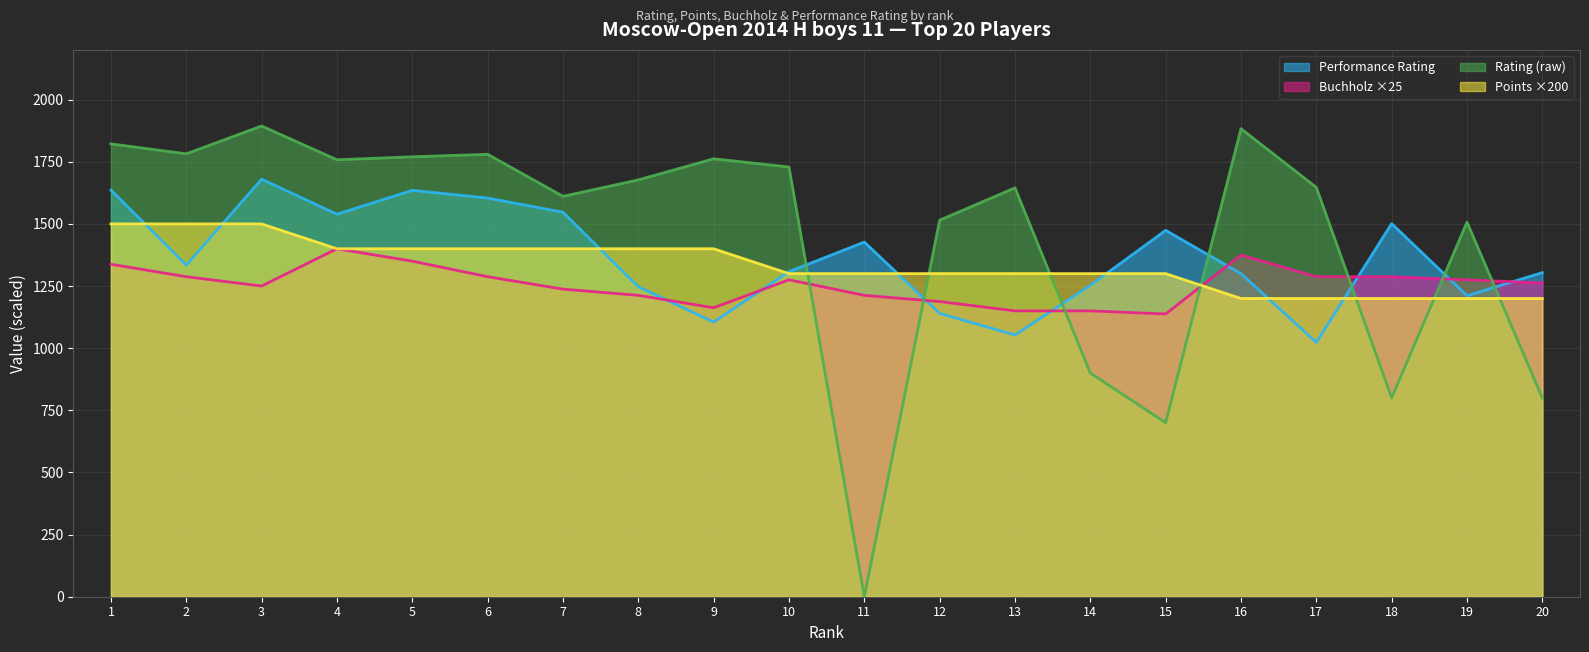

What is the sum of the Rating values at 11 and 2?

1782.0